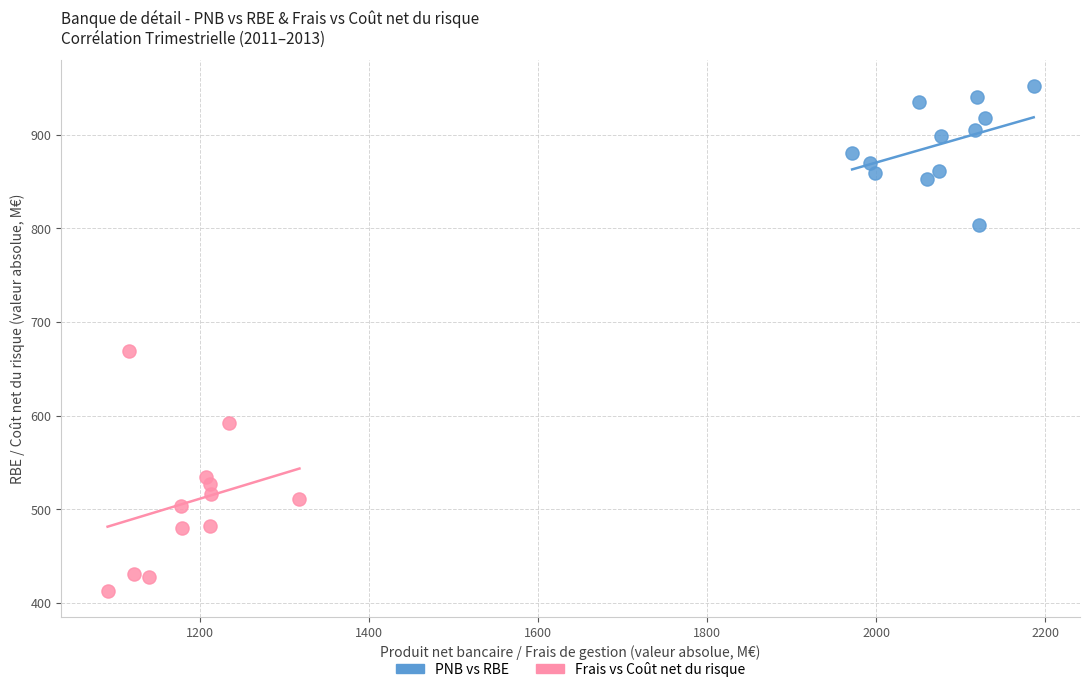

Which series contains the highest Y value?

PNB vs RBE